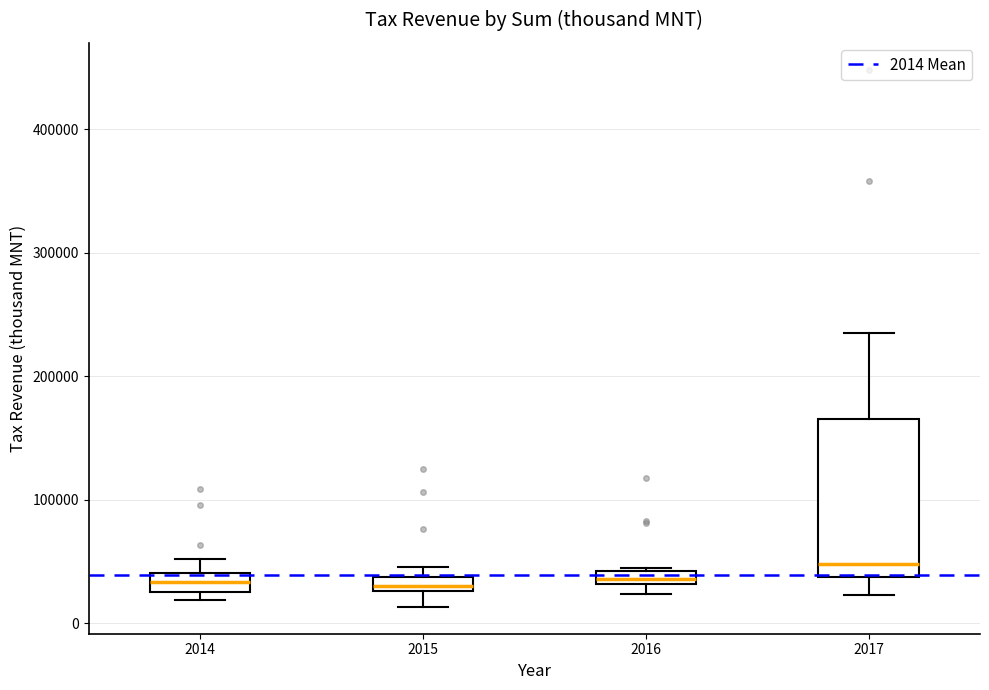

Comparing the boxes themselves (not the whiskers), which one is the tallest?

2017